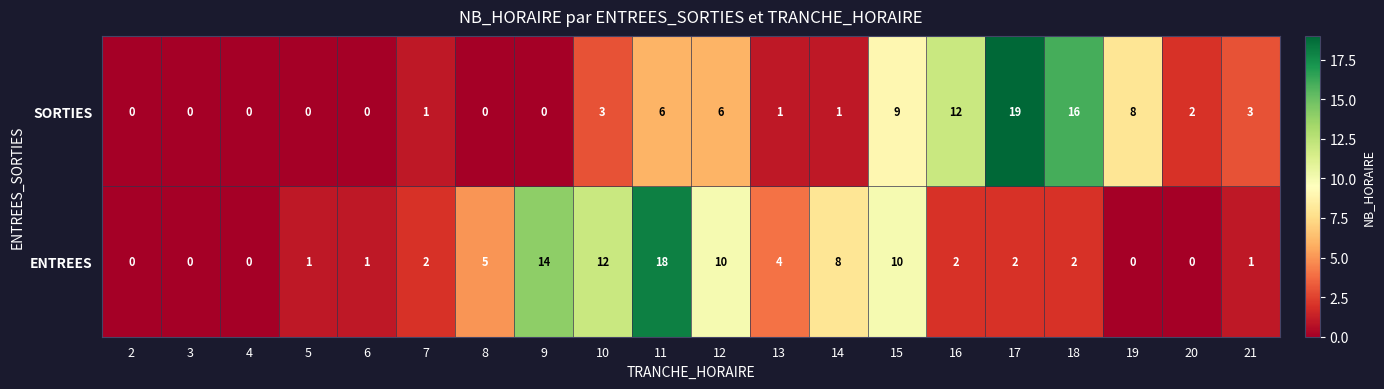

What is the difference between the highest and lowest values at 12?

4